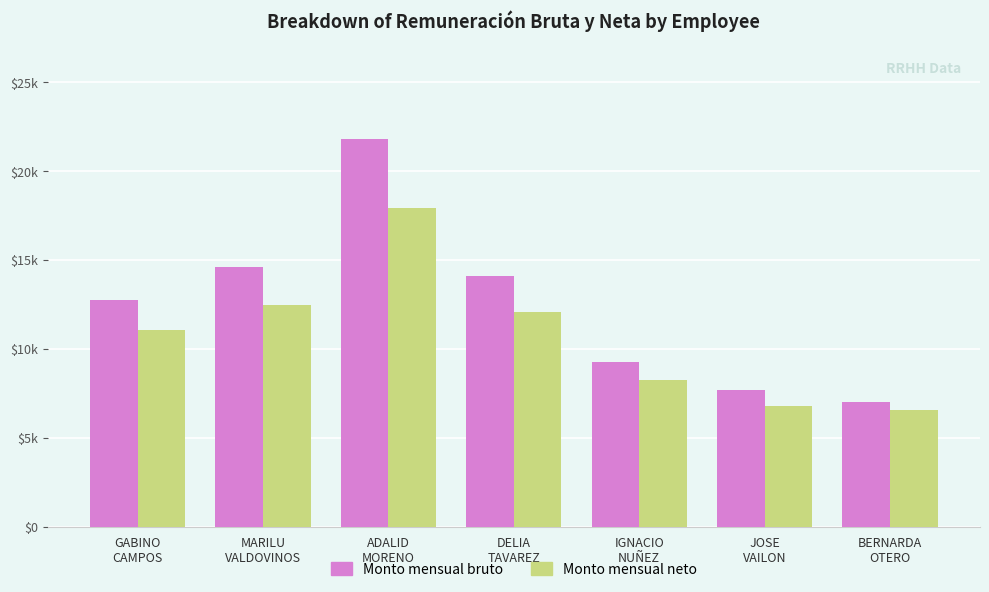

At which label does Monto mensual bruto first exceed 12777?

GABINO
CAMPOS